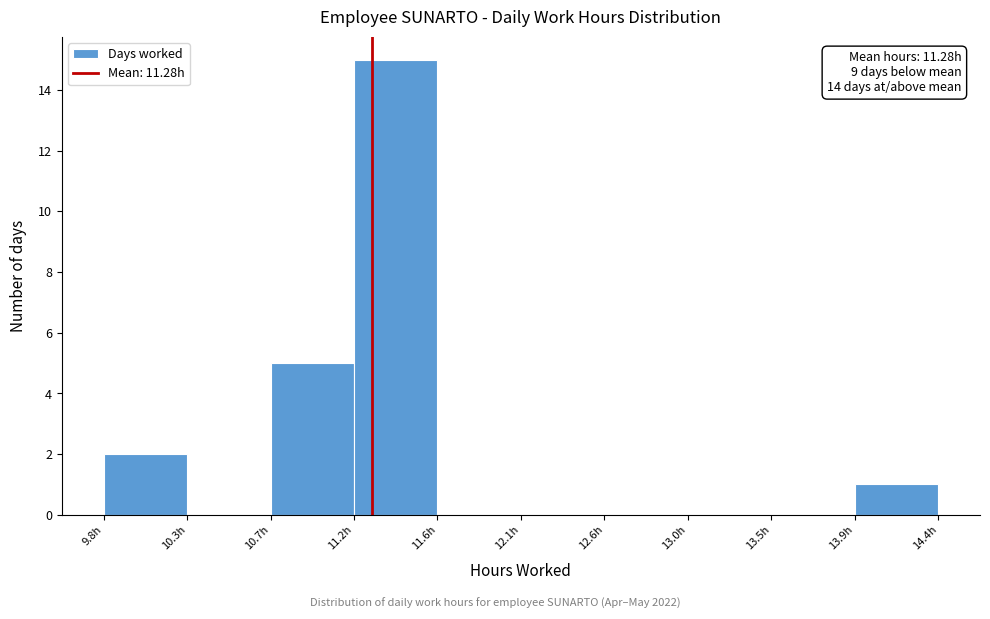

Which range on the x-axis has the tallest bar?

11.20 to 11.65